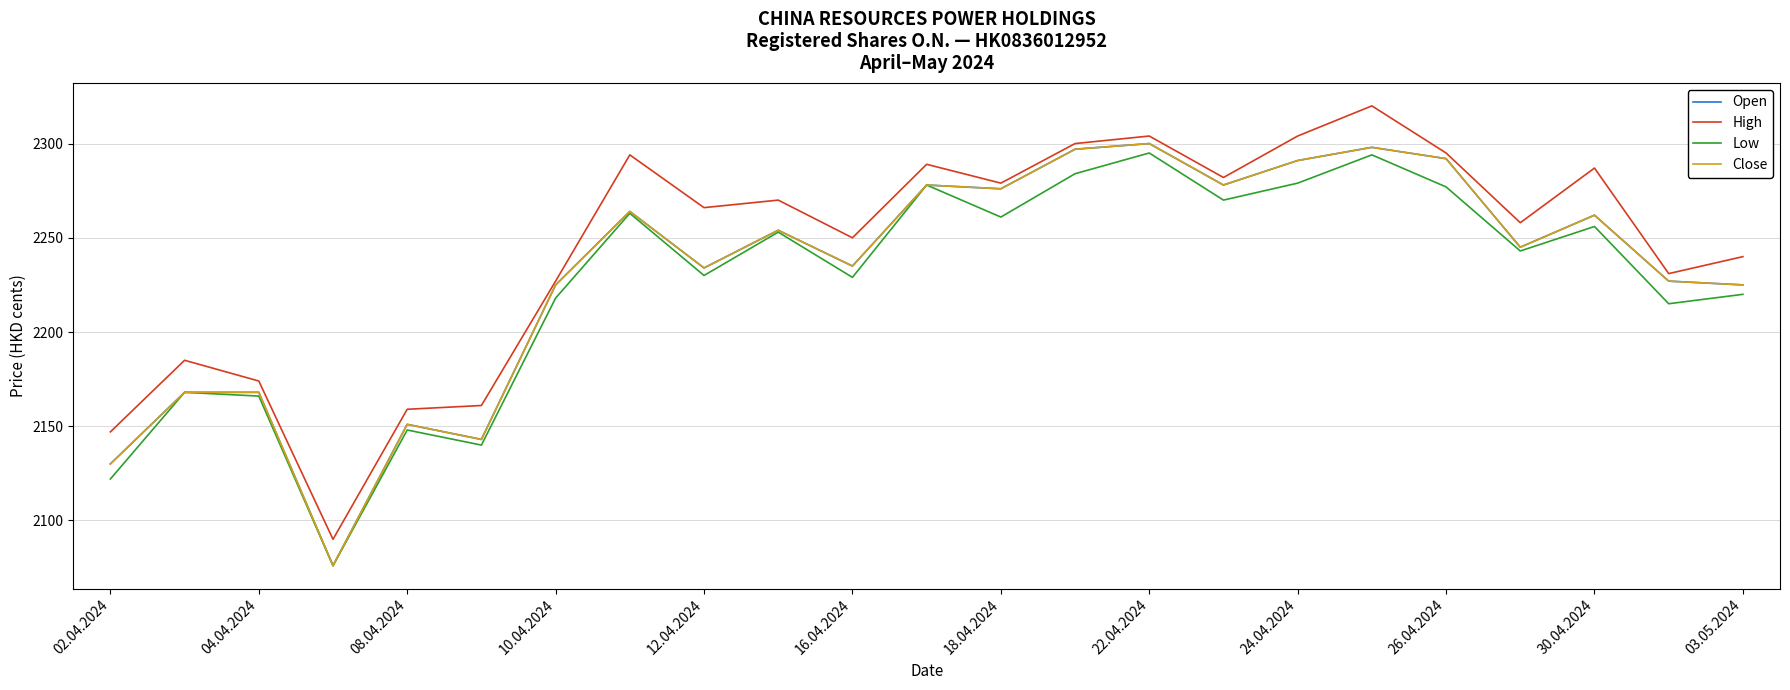

True or false: Open and High cross at least once.

False